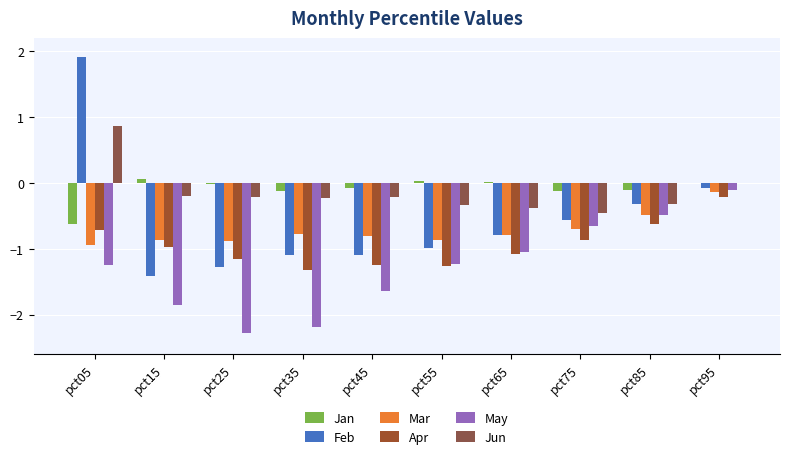

Which series has the widest spread of values?

Feb